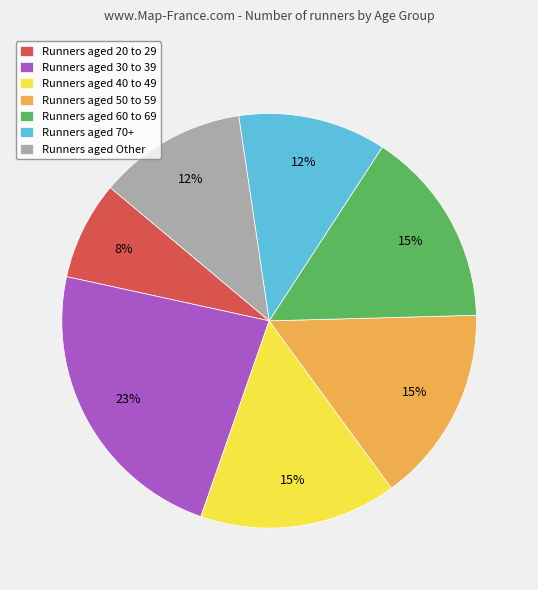

What is the ratio of the value at Runners aged 40 to 49 to the value at Runners aged 60 to 69?

1.0